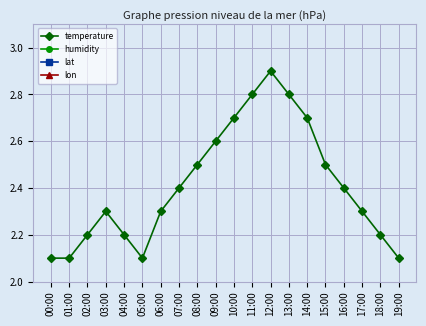

What position from the right is 09:00?

11